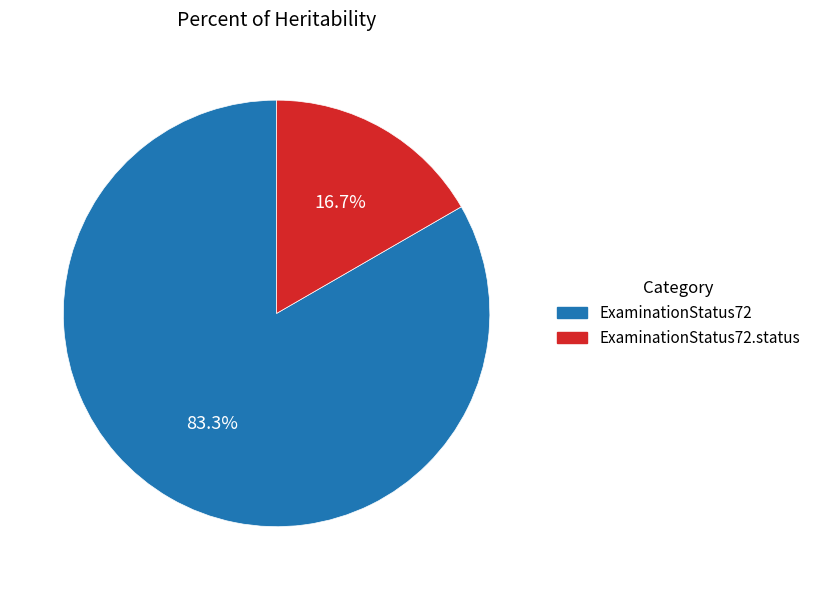

Is there a majority slice in this chart?

Yes